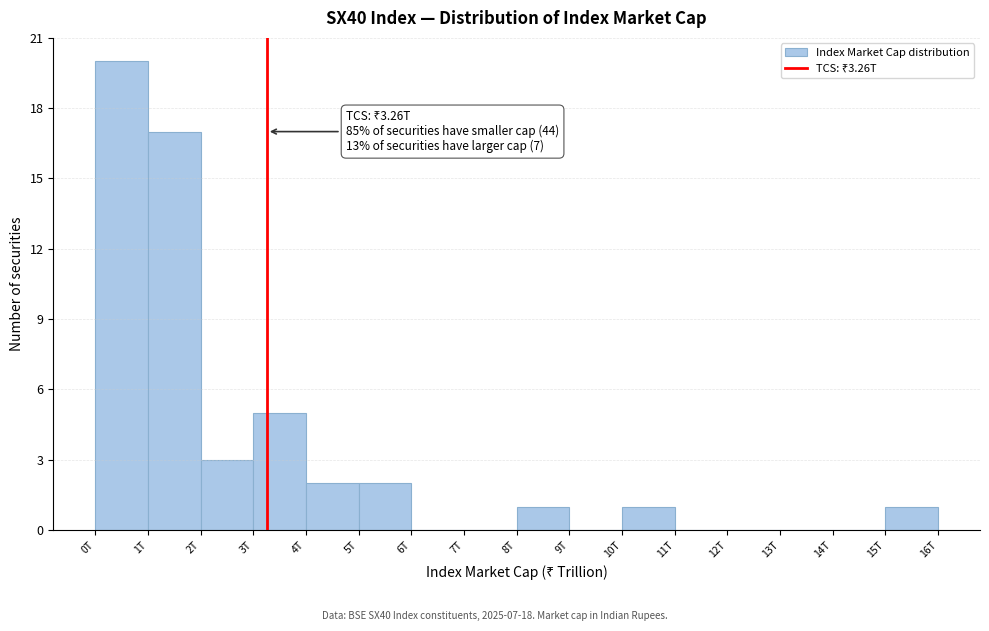

Reading left to right, transcribe all the data shown in this chart.

0T=20	1T=17	2T=3	3T=5	4T=2	5T=2	6T=0	7T=0	8T=1	9T=0	10T=1	11T=0	12T=0	13T=0	14T=0	15T=1